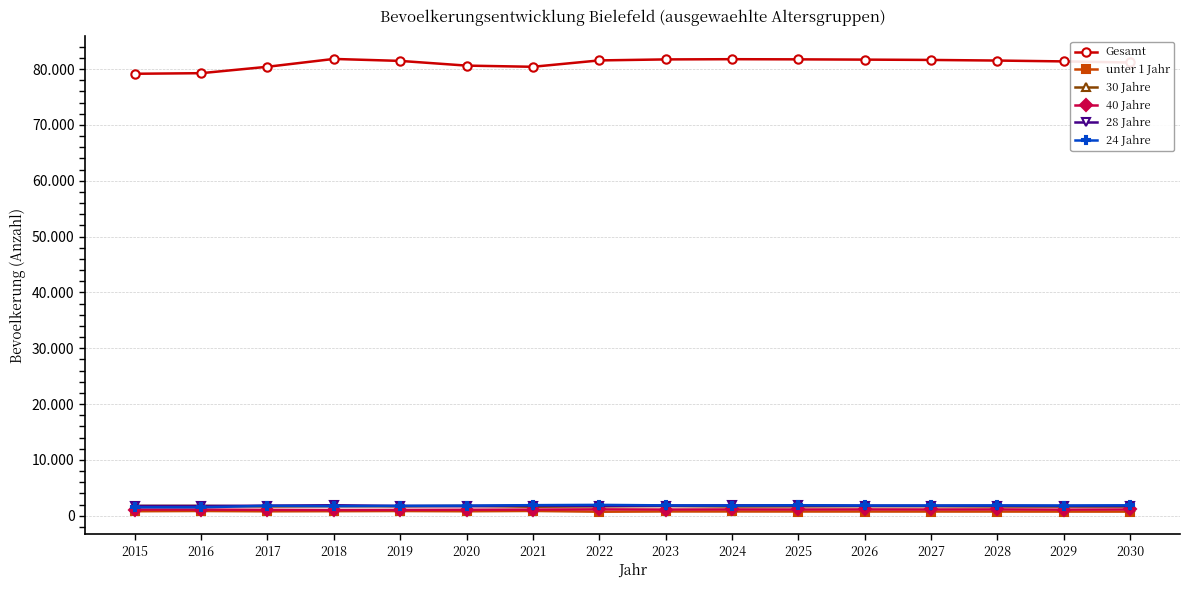

How many interior local valleys does the 24 Jahre series have?

5